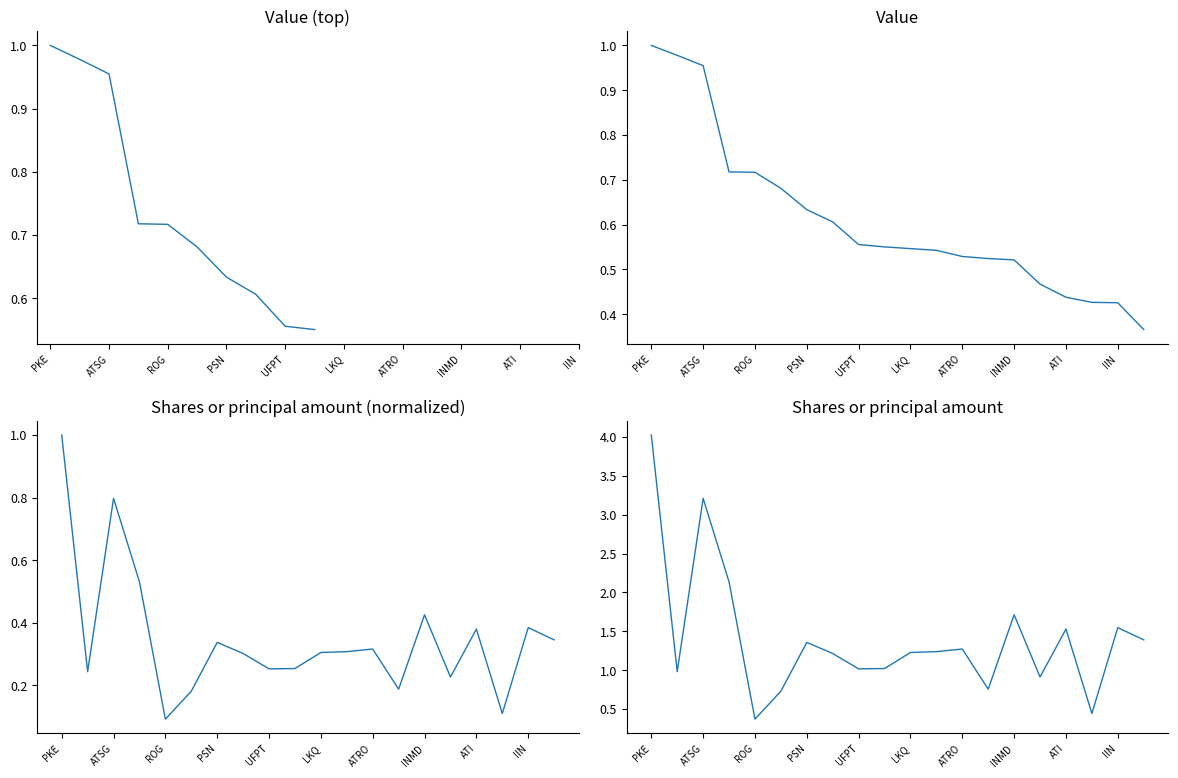

Rank the series by their average value, from highest to lowest.

Shares or principal amount, Value